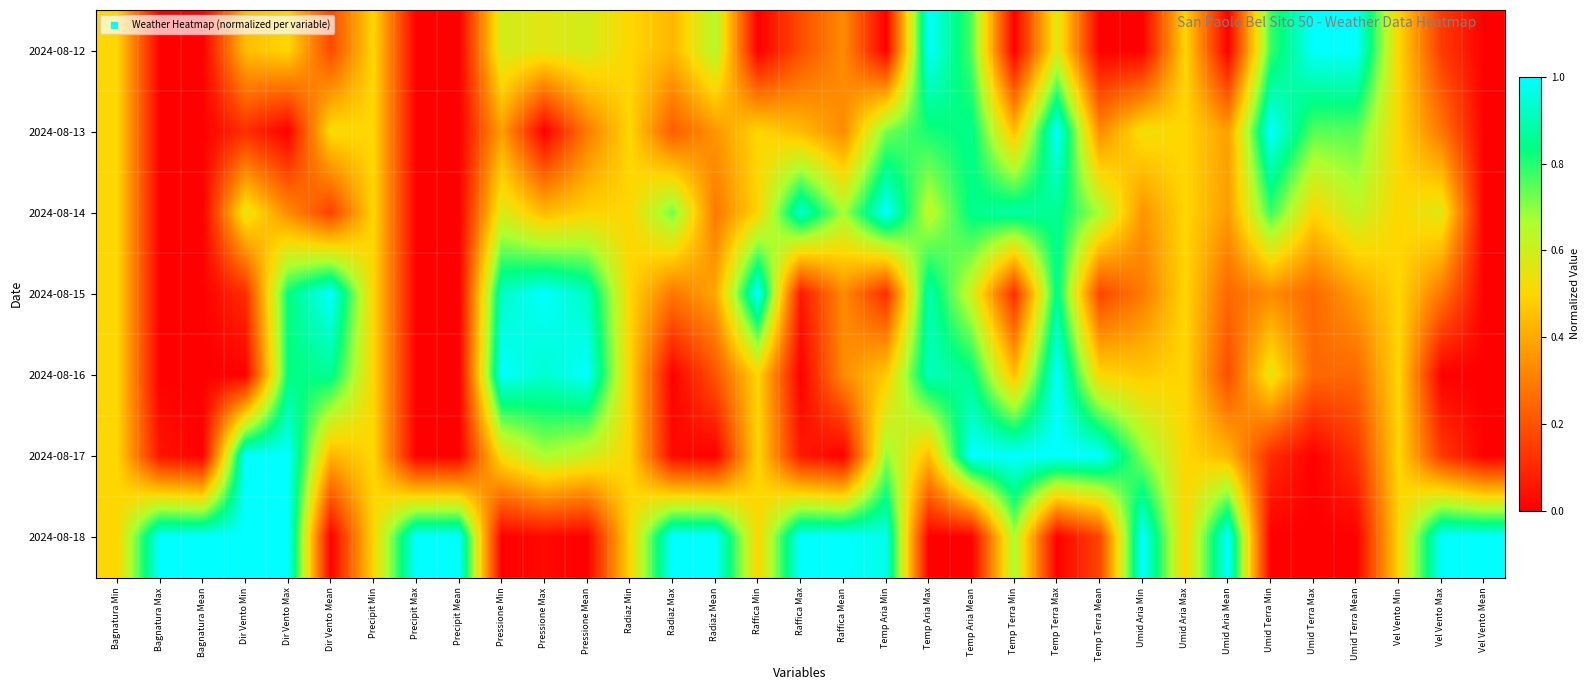

What is the maximum value shown in the chart?

1.0